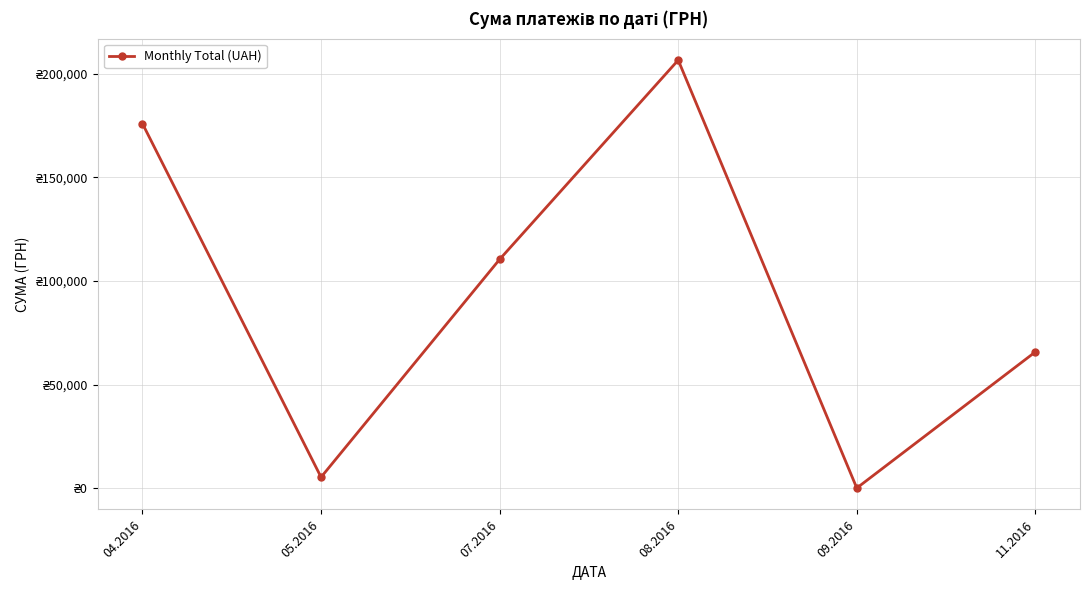

At which label is the value closest to 103358?

07.2016